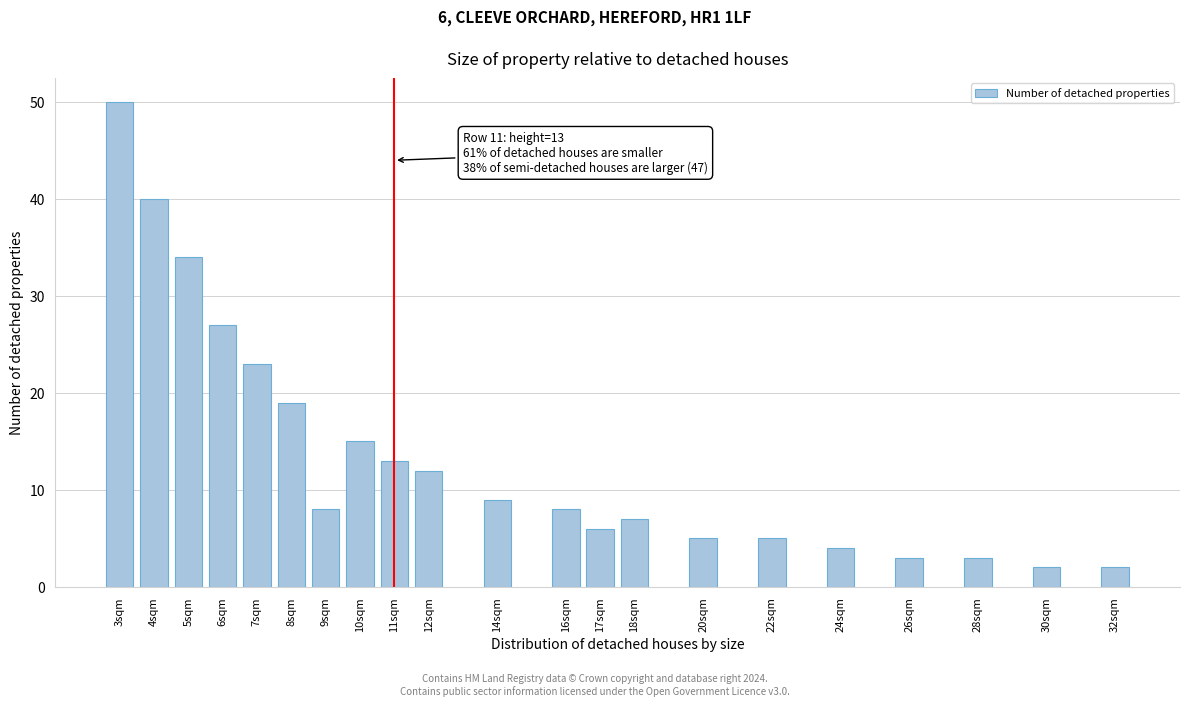

Reading left to right, list all the values displayed in this chart.

3sqm=50	4sqm=40	5sqm=34	6sqm=27	7sqm=23	8sqm=19	9sqm=8	10sqm=15	11sqm=13	12sqm=12	14sqm=9	16sqm=8	17sqm=6	18sqm=7	20sqm=5	22sqm=5	24sqm=4	26sqm=3	28sqm=3	30sqm=2	32sqm=2